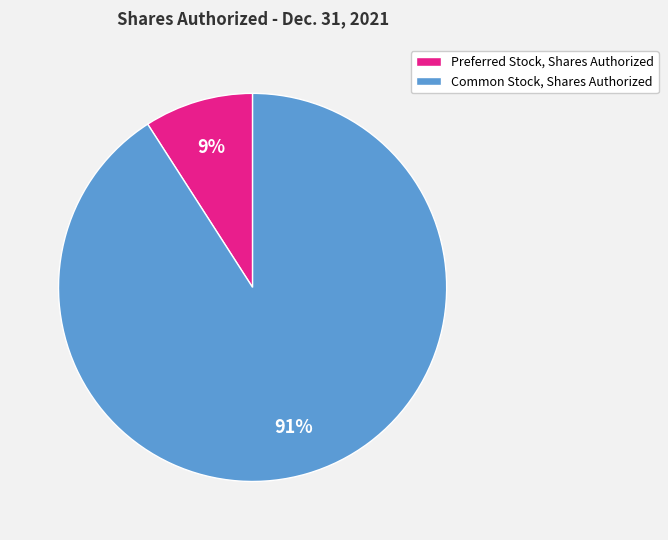

Does any single category account for the majority?

Yes